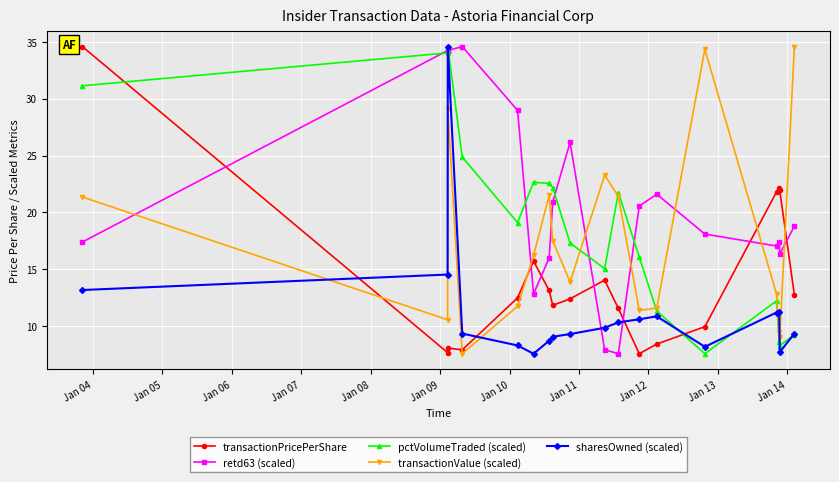

What is the minimum value for transactionPricePerShare?

7.6